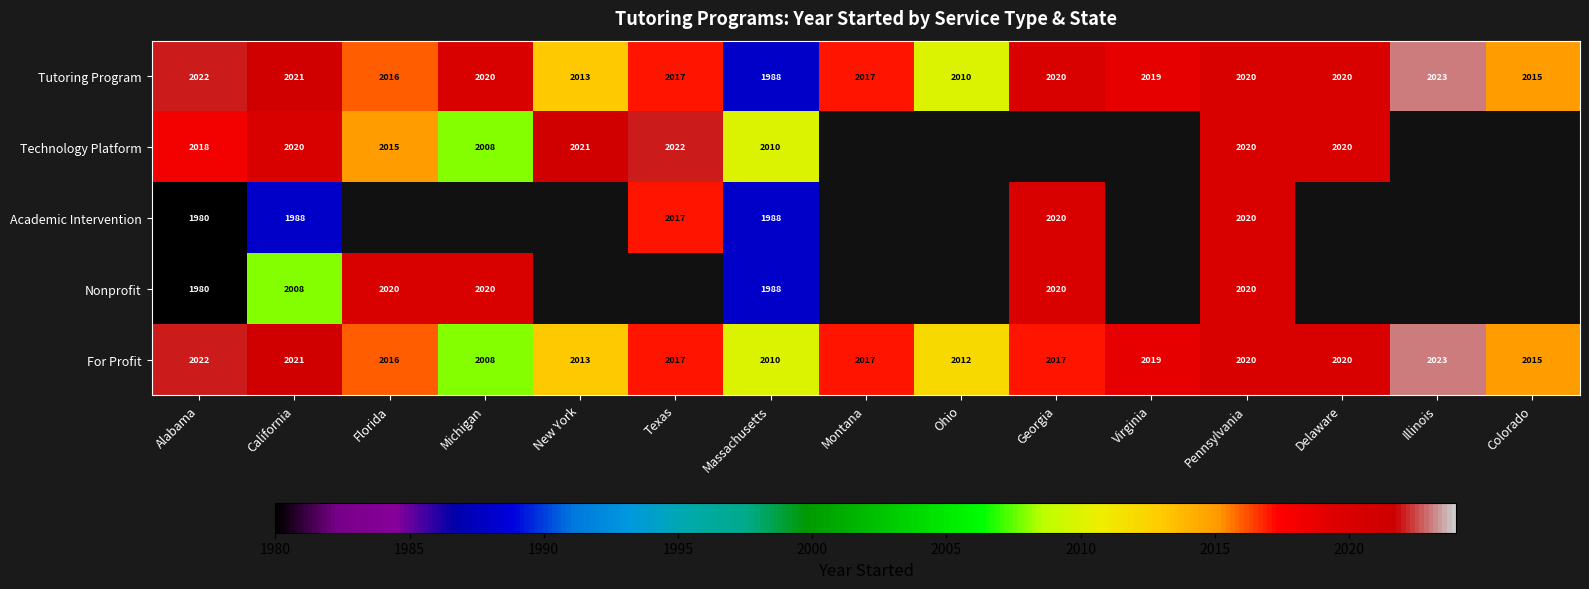

Where does the For Profit series first go above 2017?

Alabama